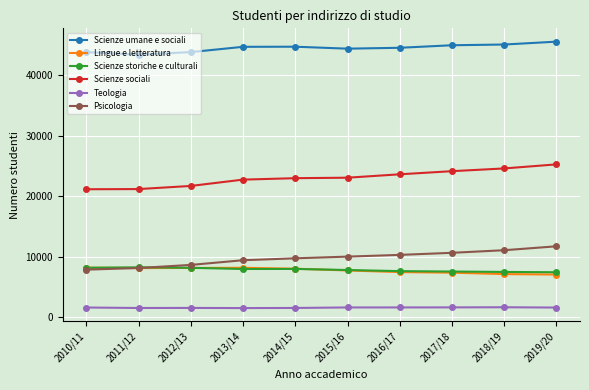

What is the approximate value of Scienze sociali at 2013/14, to the nearest 10?

22760